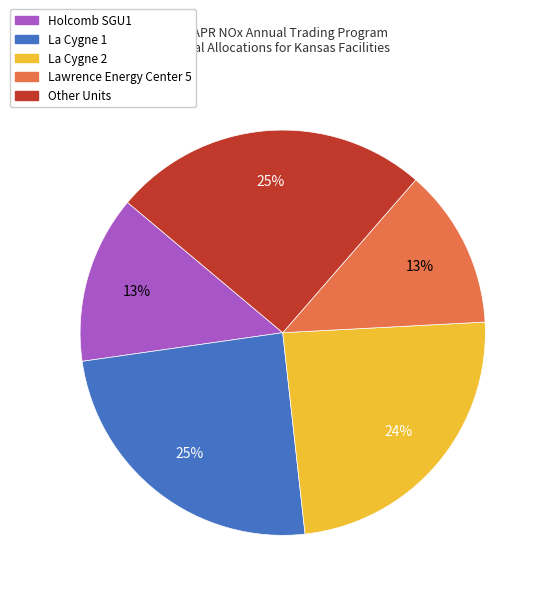

To the nearest percent, what percentage of the pie is La Cygne 2?

24%